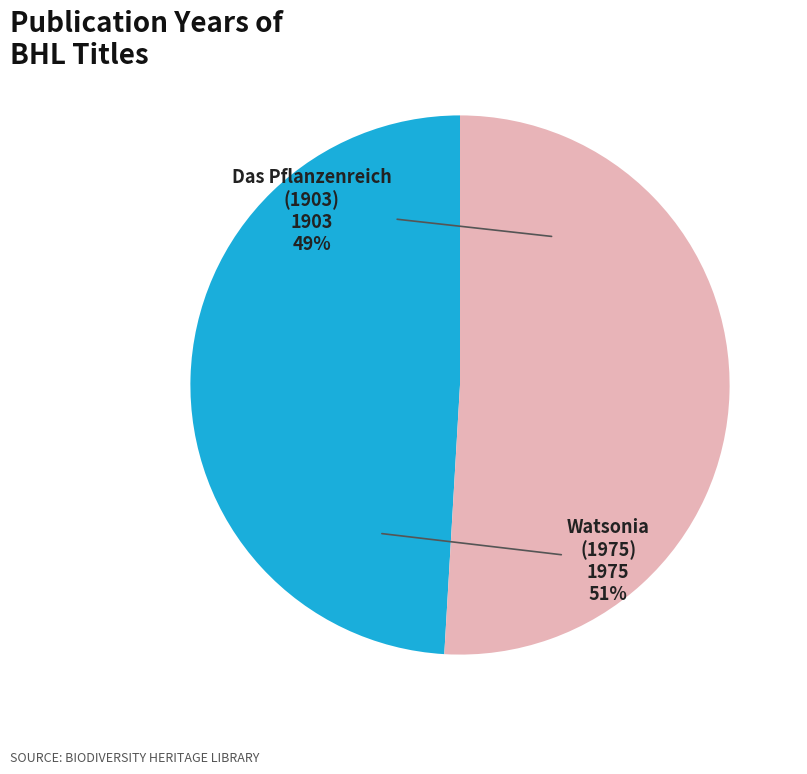

Is Das Pflanzenreich (1903) the majority of the pie?

No